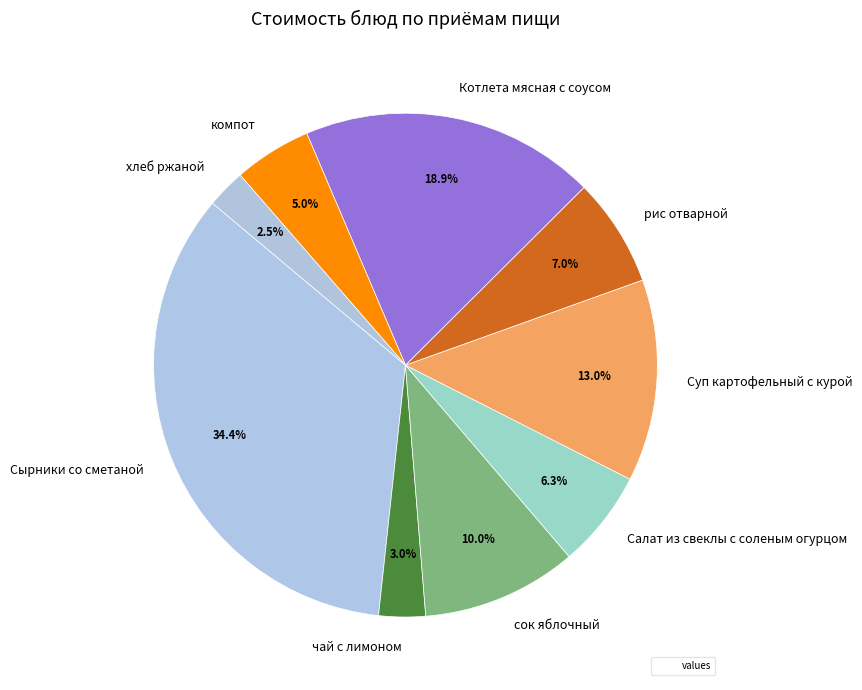

What percentage is the рис отварной slice, to the nearest percent?

7%